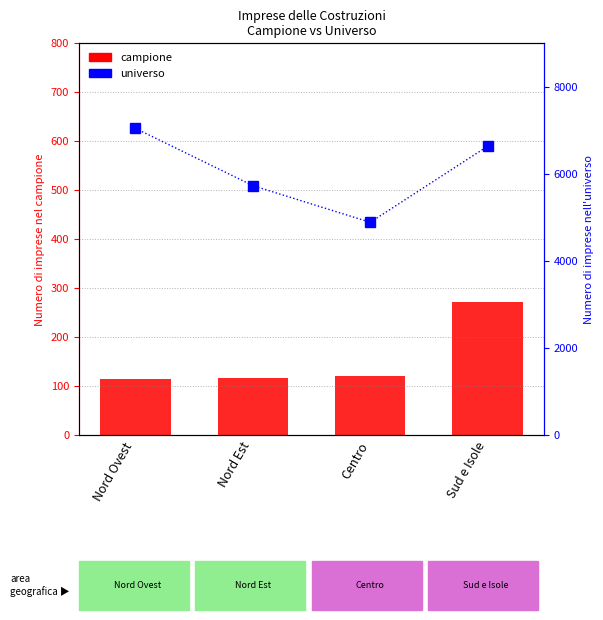

What value does the universo series have at Nord Ovest?

7041